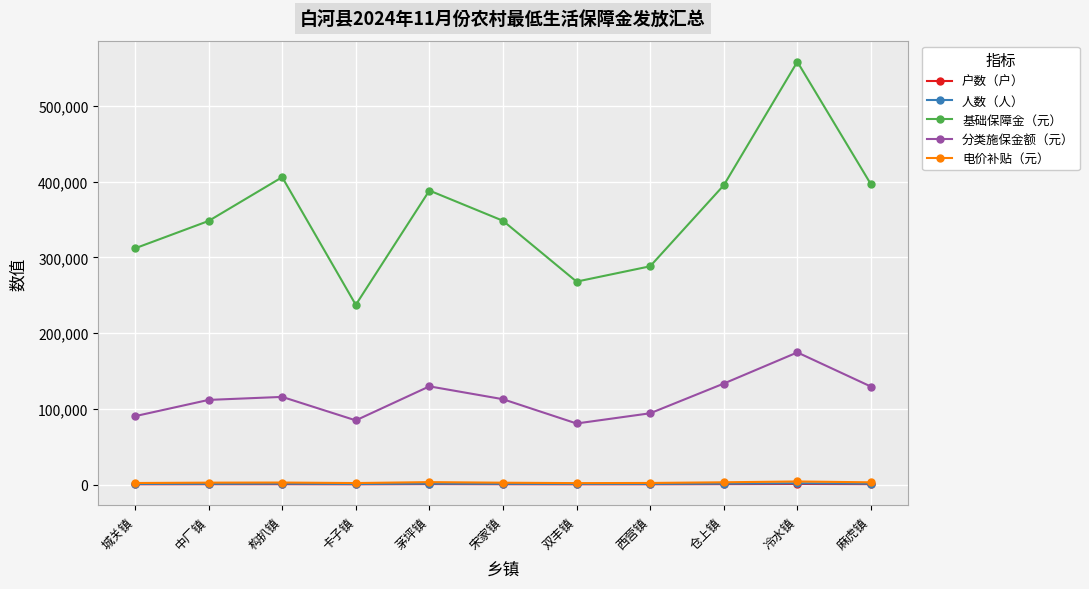

Which series has the widest spread of values?

基础保障金（元）